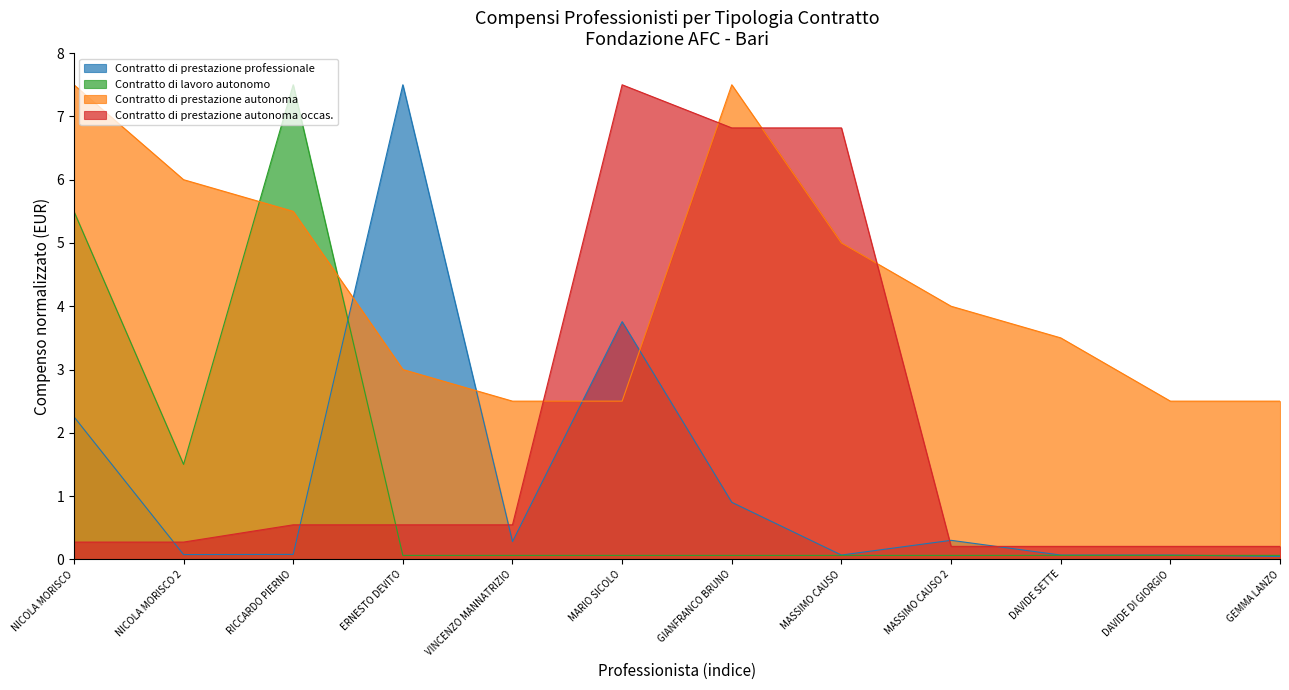

What is the average value of the Contratto di prestazione autonoma occas. series?

2.0